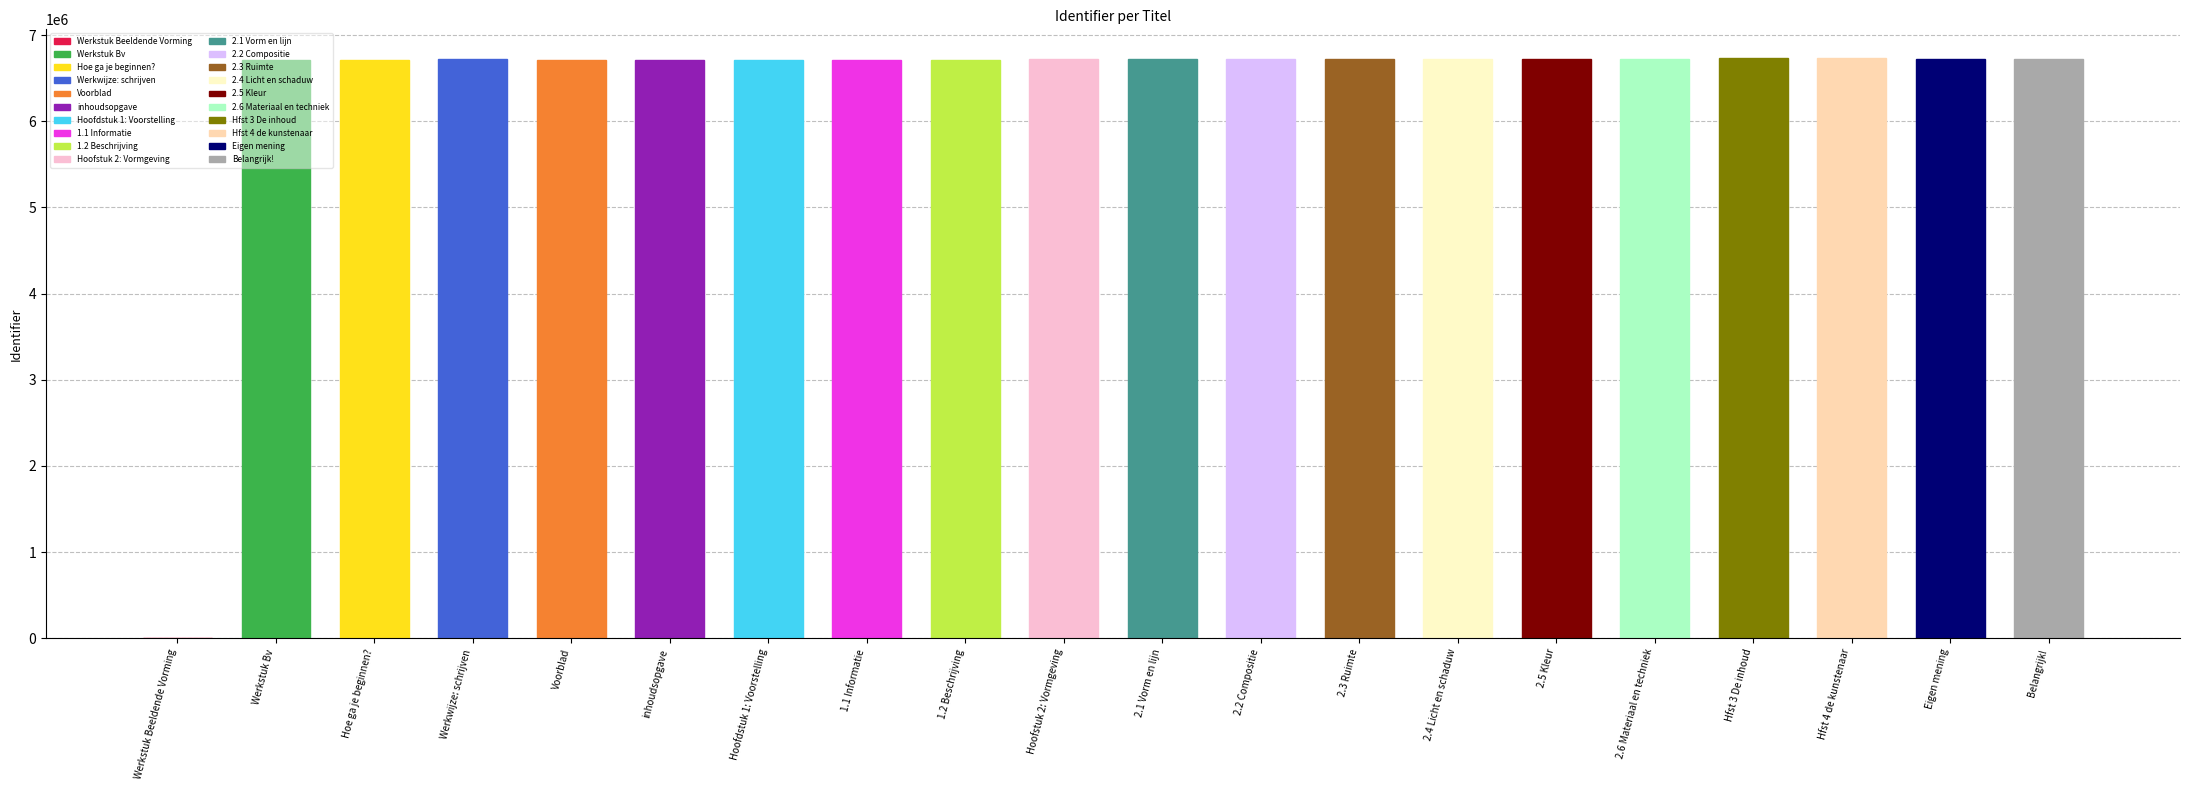

How many distinct data groups are displayed?

1